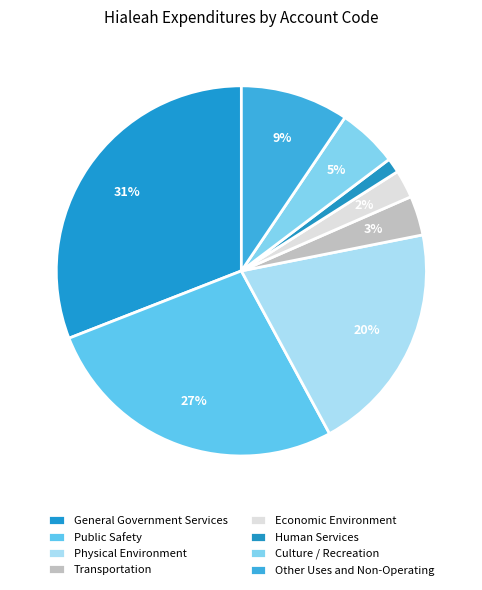

To the nearest percent, what is the difference between the largest and smallest slice percentages?

30%